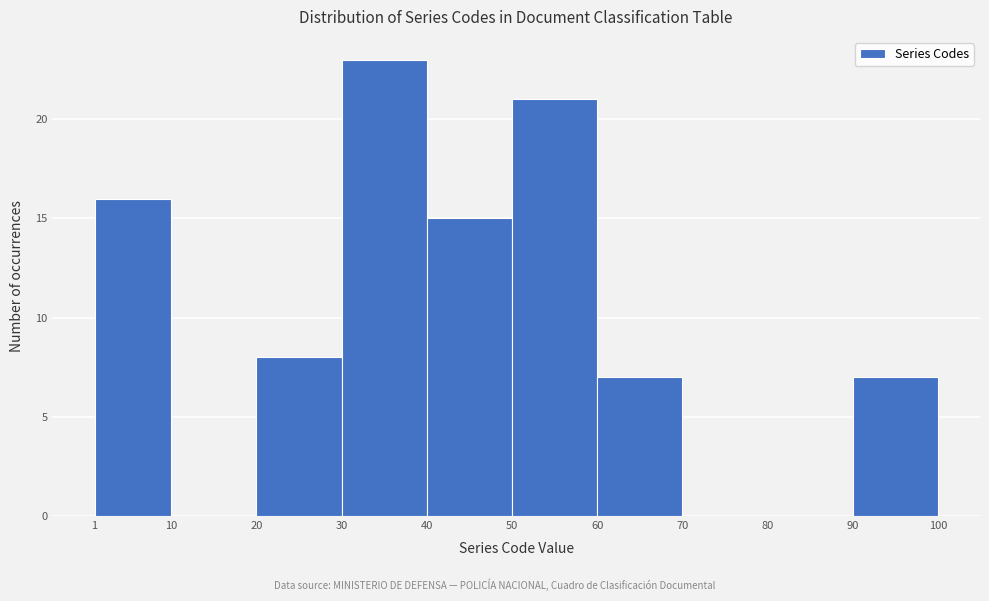

Which range on the x-axis has the tallest bar?

30 to 40